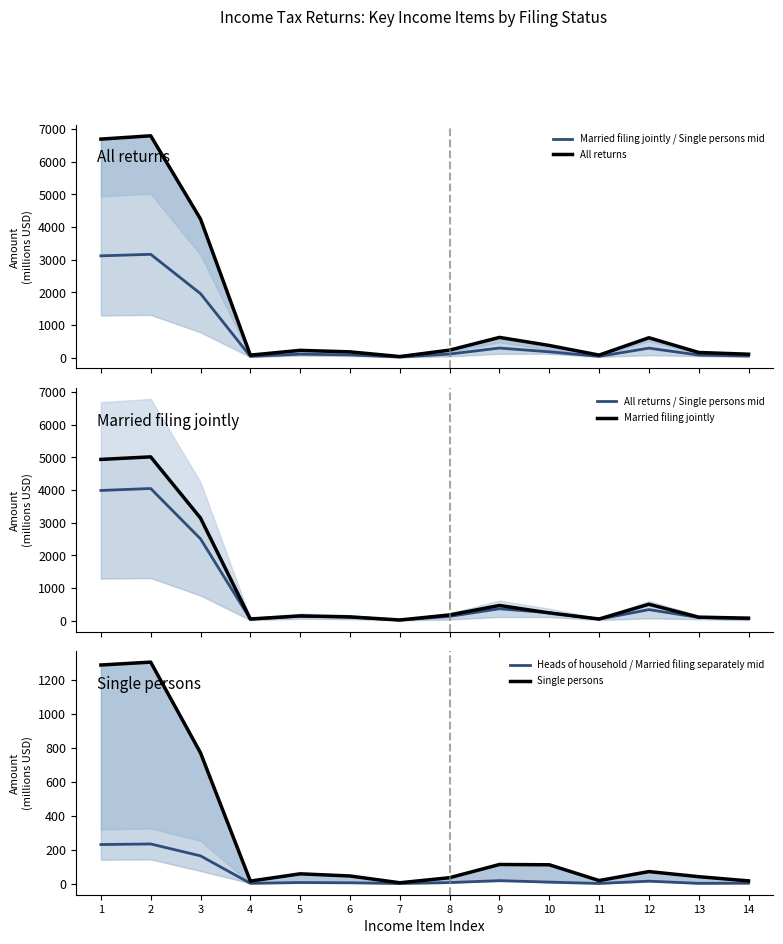

At how many categories does at least one series exceed 2279?

3